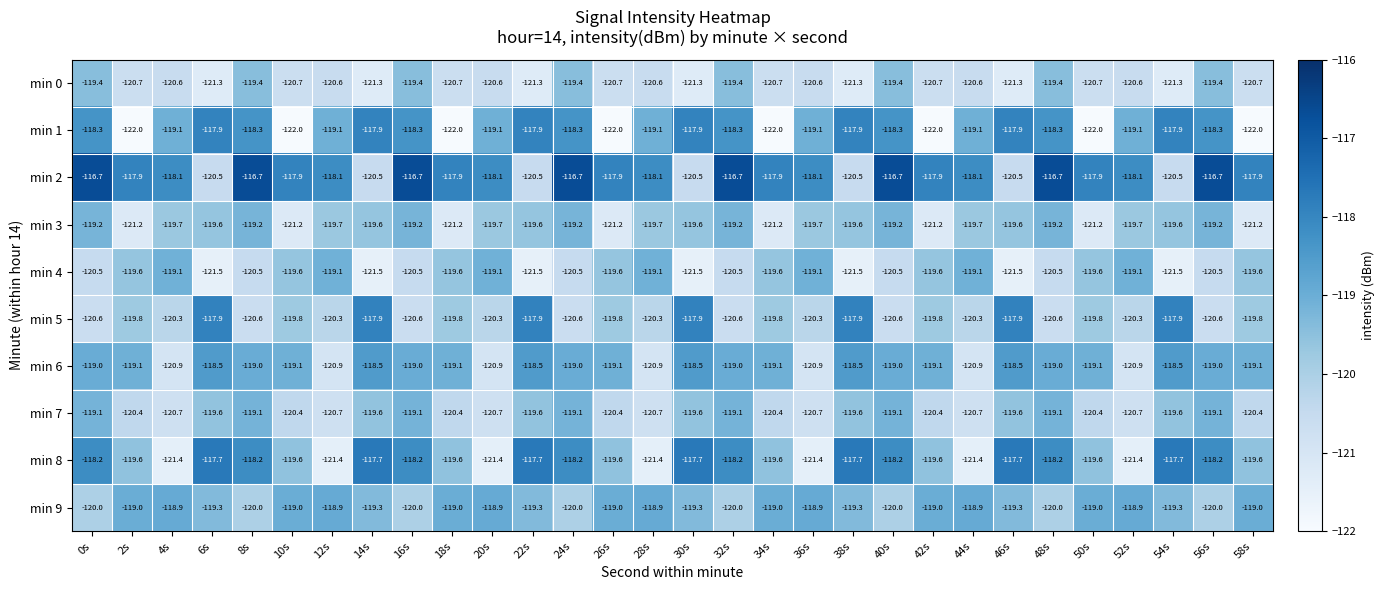

What is the total value across all series at 40s?

-1191.0